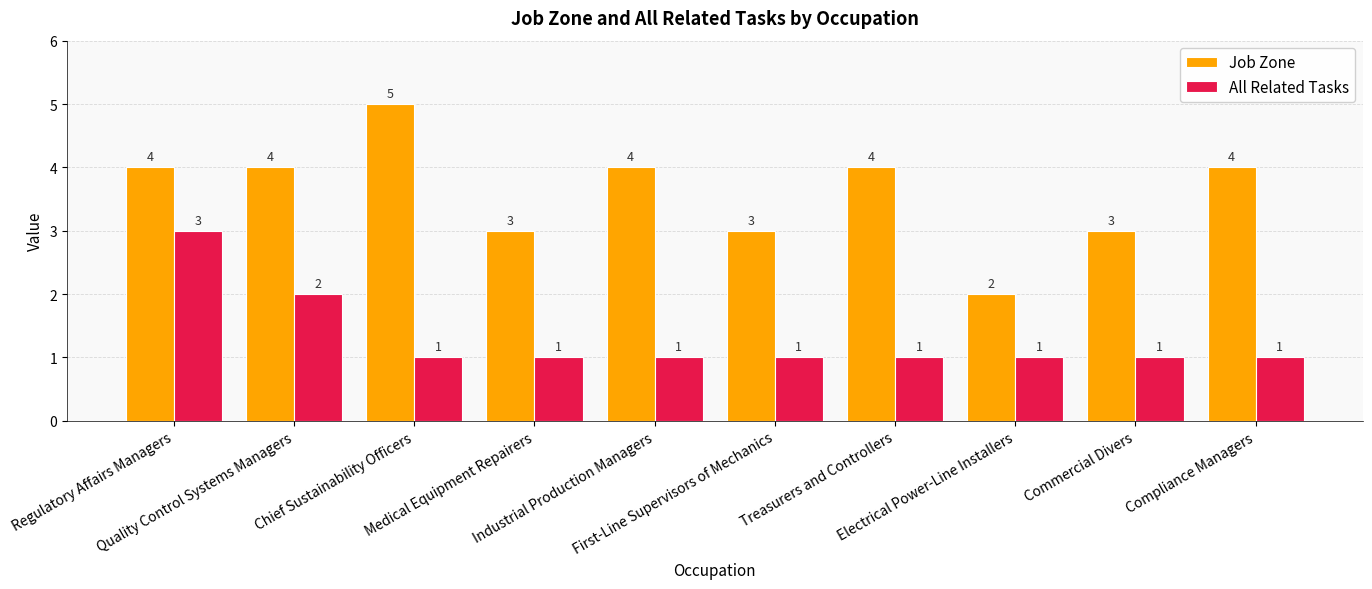

What is the total value across all series at Industrial Production Managers?

5